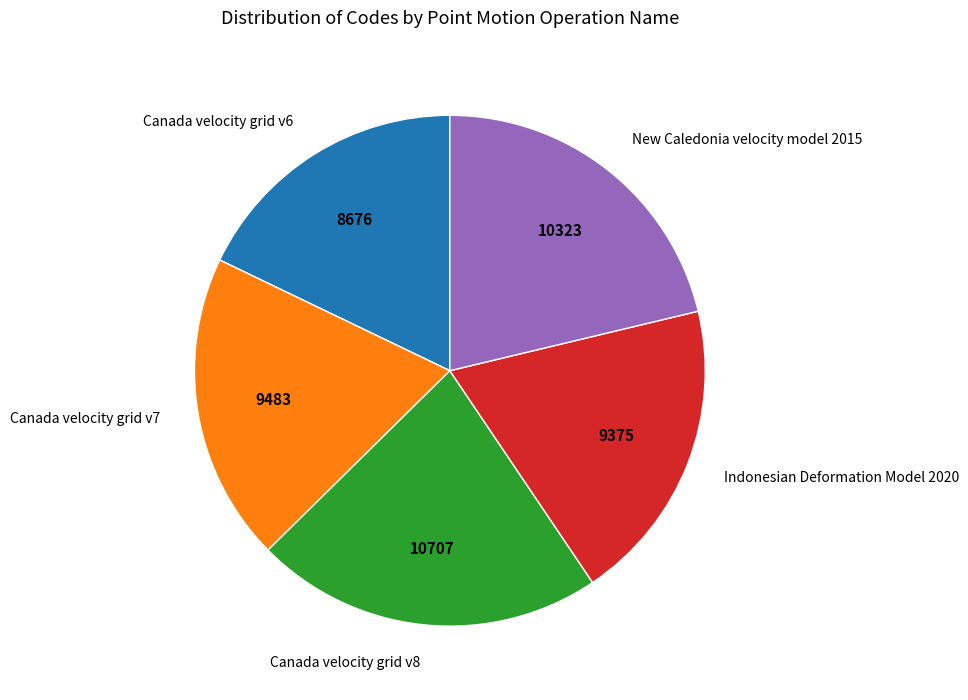

The Indonesian Deformation Model 2020 slice represents 9% of the pie. True or false?

False